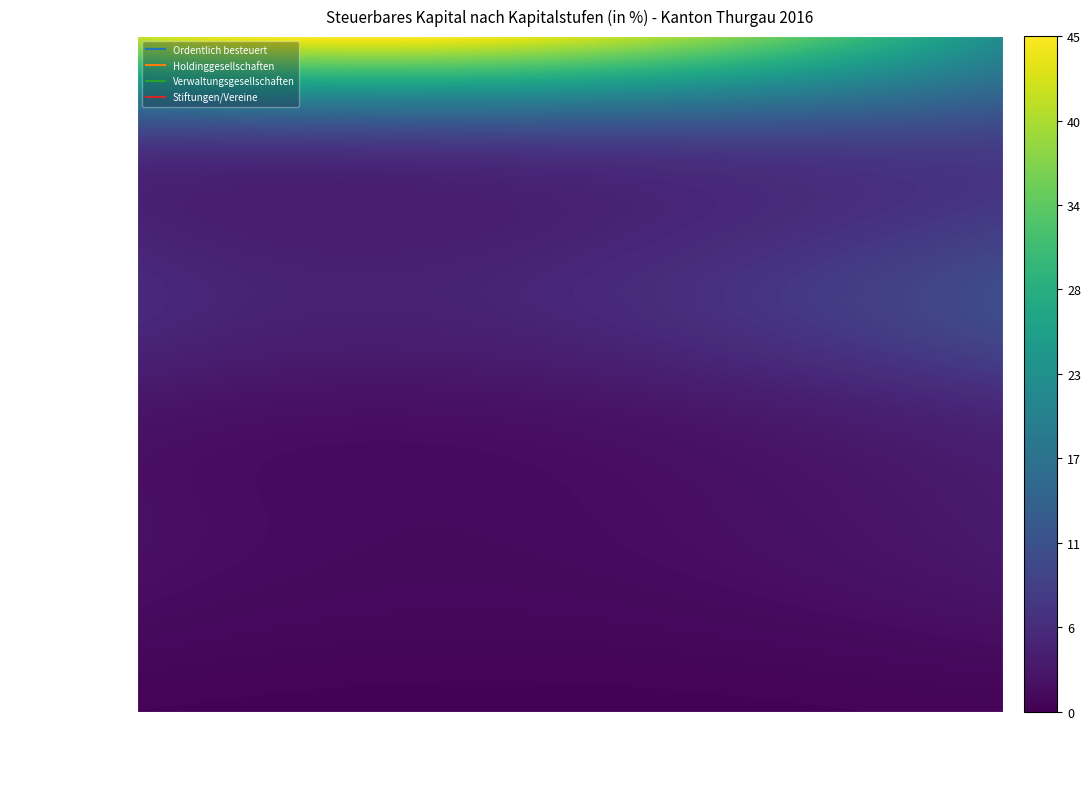

What is the lowest value of the 4000000 - 5999999 series?

1.5